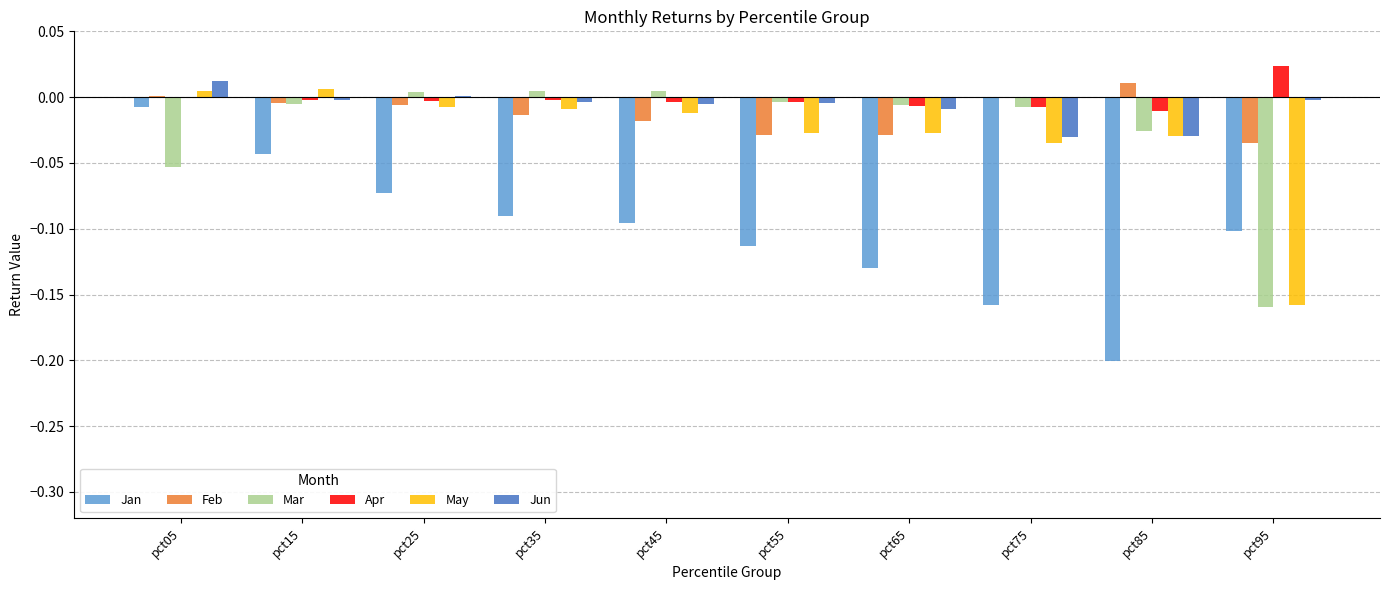

Which series has the largest total across all categories?

Apr